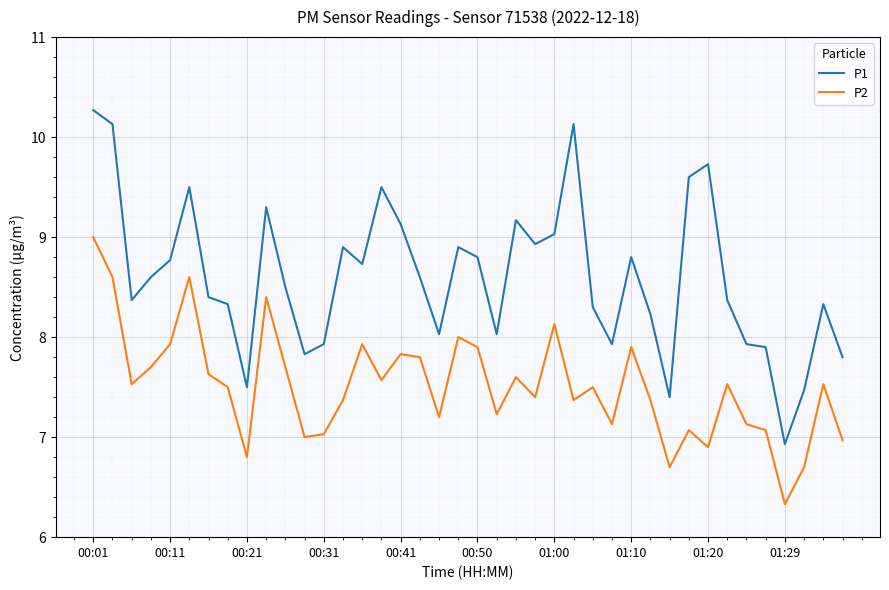

What is the average value of the P2 series?

7.5